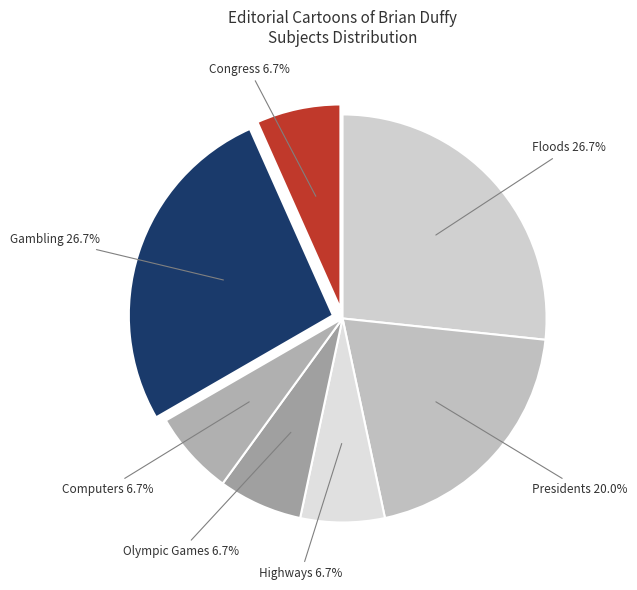

Rank the categories by value from lowest to highest.

Highways, Olympic Games, Computers, Congress, Presidents, Floods, Gambling